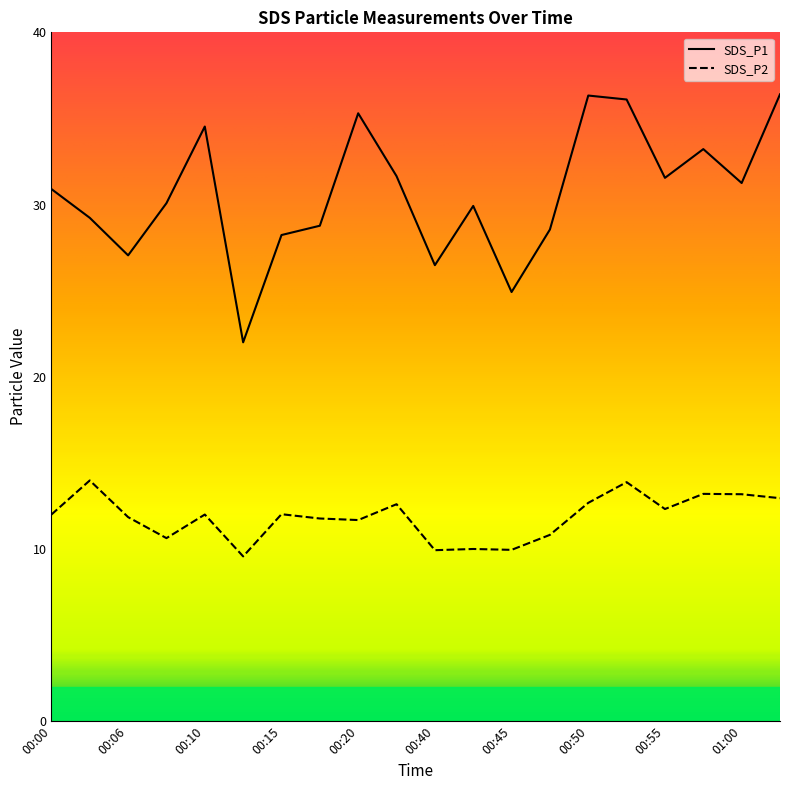

Rank the series by their average value, from lowest to highest.

SDS_P2, SDS_P1